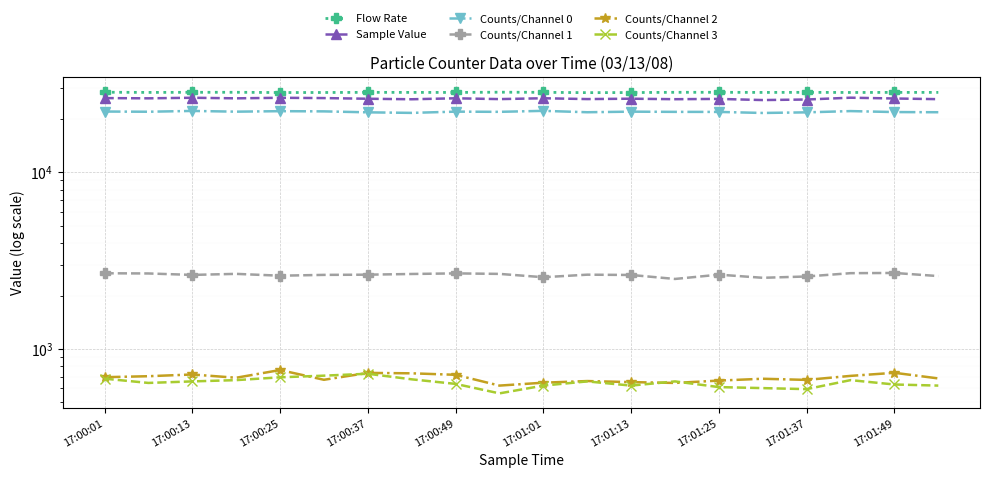

What is the difference between the highest and lowest values at 17:01:01?

27618.1